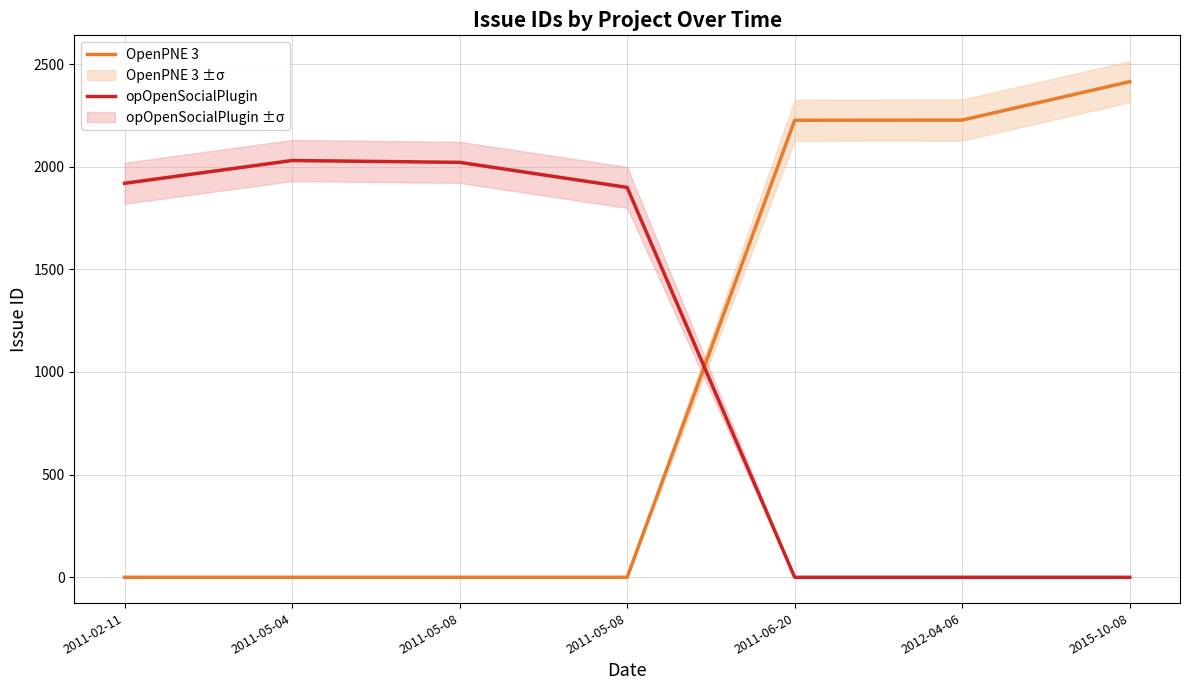

Between 2012-04-06 and 2011-06-20, which is larger?

2012-04-06